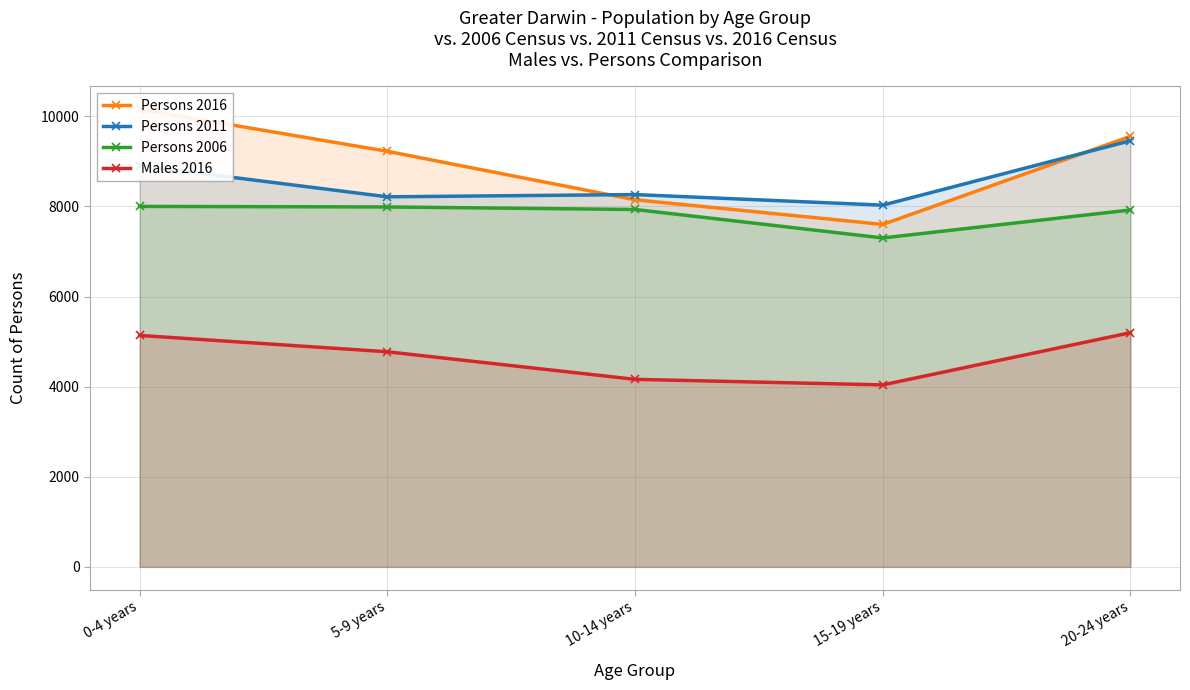

True or false: Persons 2016 has a value of 9555 at 20-24 years.

True